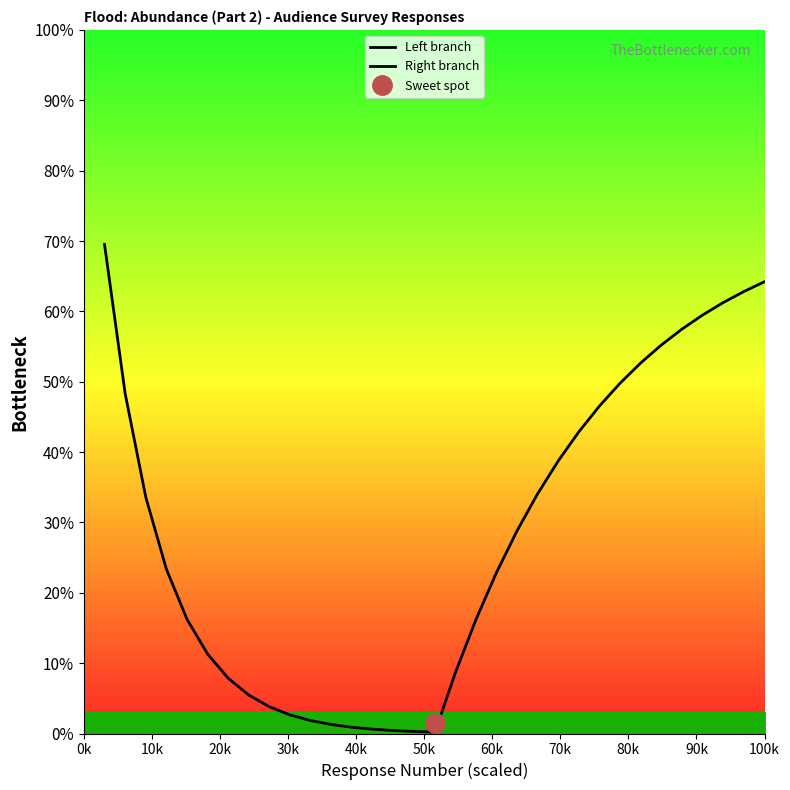

Reading left to right, extract all data points from this chart.

Left branch: 69.5	48.3	33.6	23.4	16.2	11.3	7.8	5.5	3.8	2.6	1.8	1.3	0.9	0.6	0.4	0.3	0.2
Right branch: 0.0	8.6	16.1	22.9	28.8	34.1	38.8	42.9	46.6	49.8	52.7	55.2	57.5	59.5	61.3	62.8	64.2